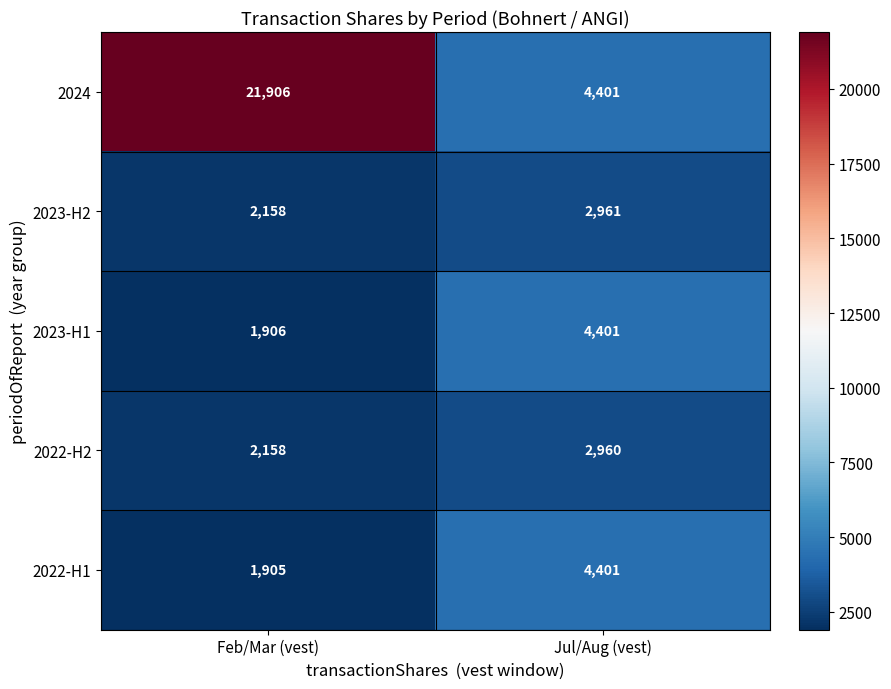

Reading left to right, transcribe all the data shown in this chart.

2024: 21906	4401
2023-H2: 2158	2961
2023-H1: 1906	4401
2022-H2: 2158	2960
2022-H1: 1905	4401